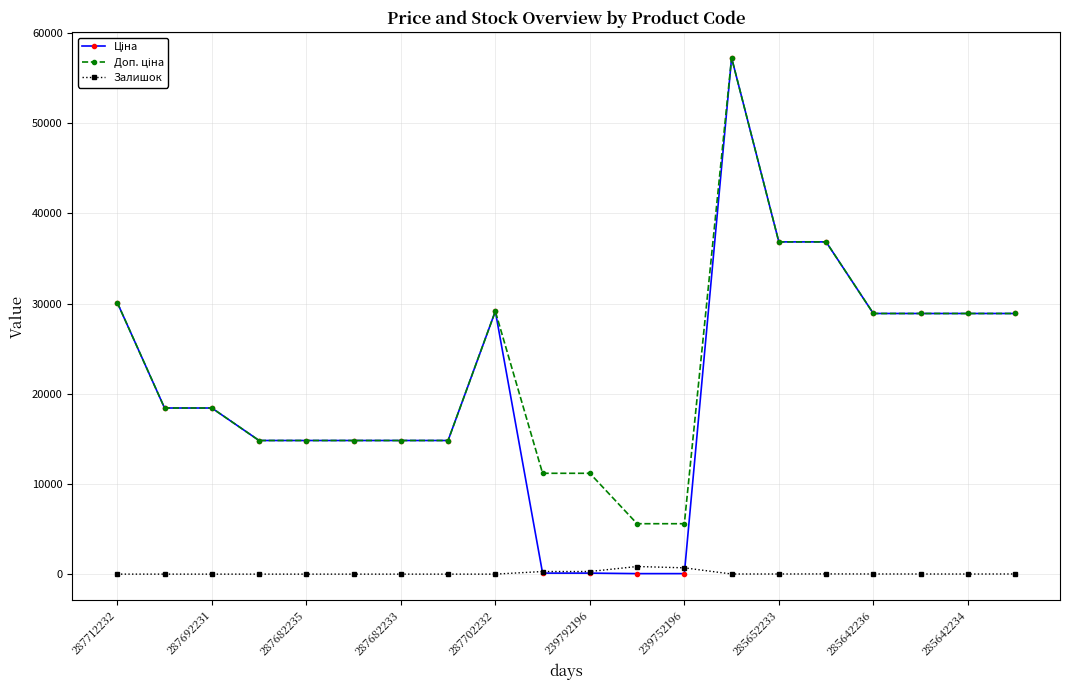

What is the greatest value displayed?

57258.0